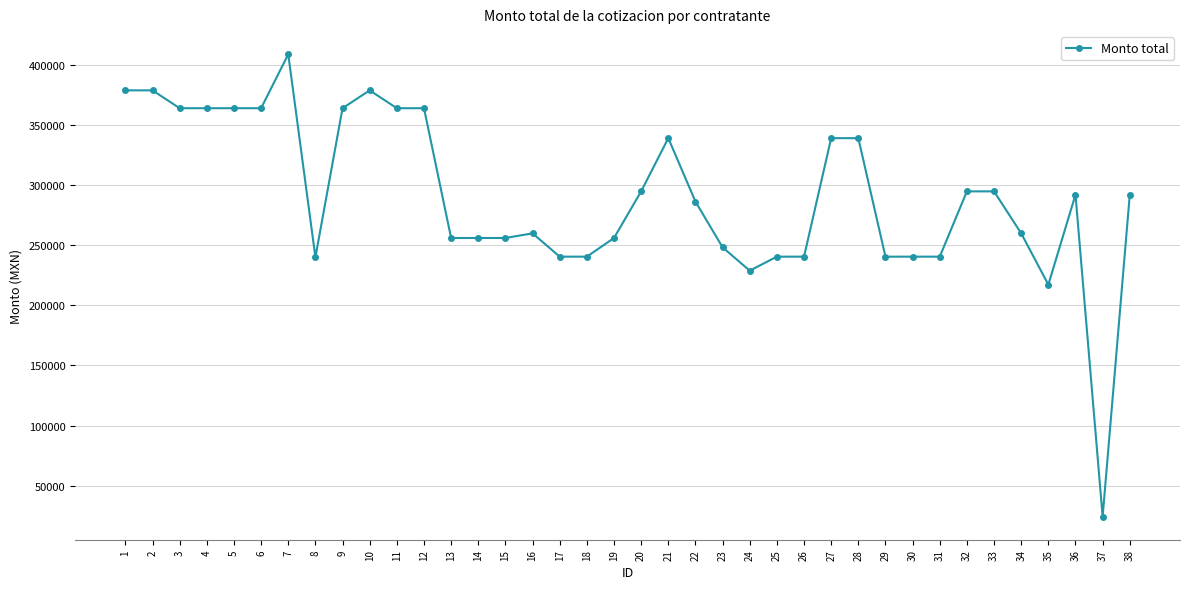

What is the value of the 18th point from the left?

240509.2